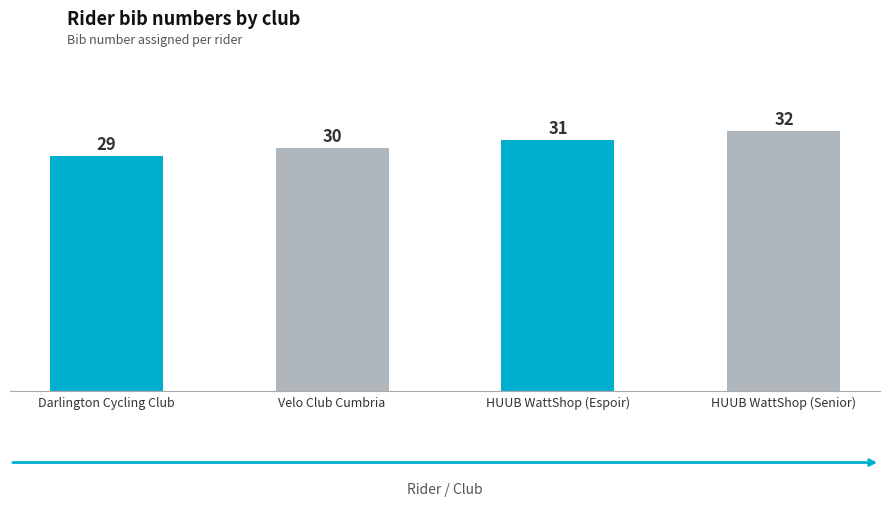

True or false: the data shows 57 at HUUB WattShop (Senior).

False